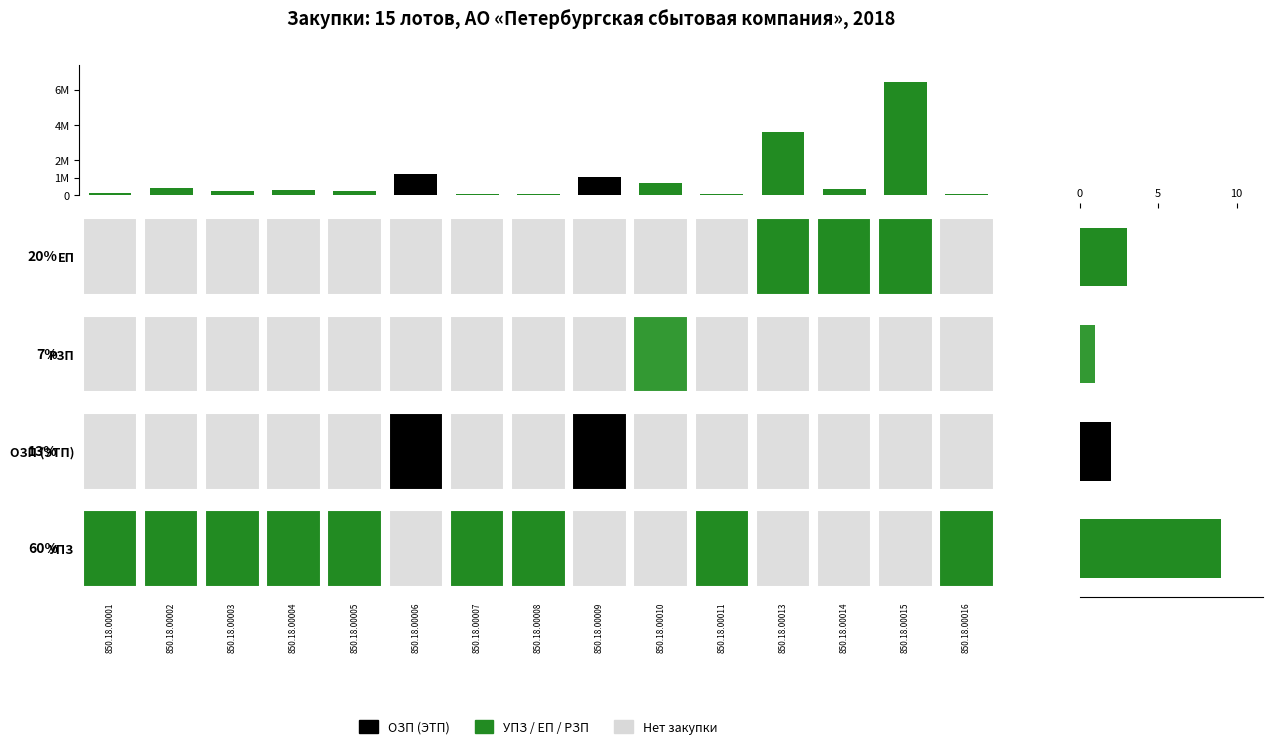

True or false: ОЗП has a value of 0 at 850.18.00008.

True